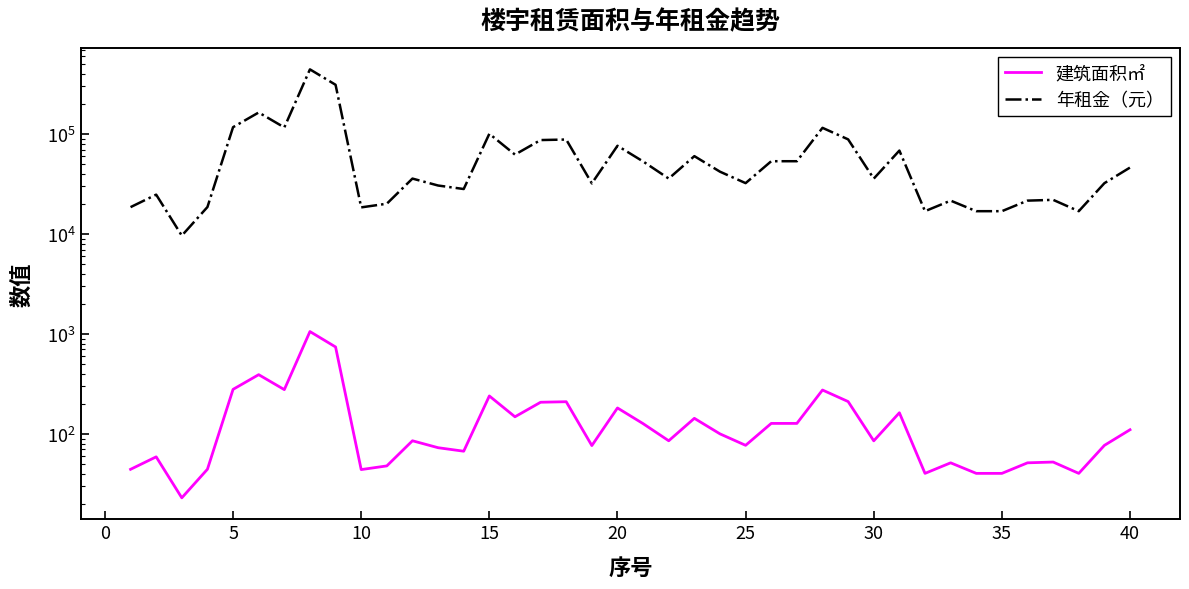

At how many categories does at least one series exceed 300885?

2